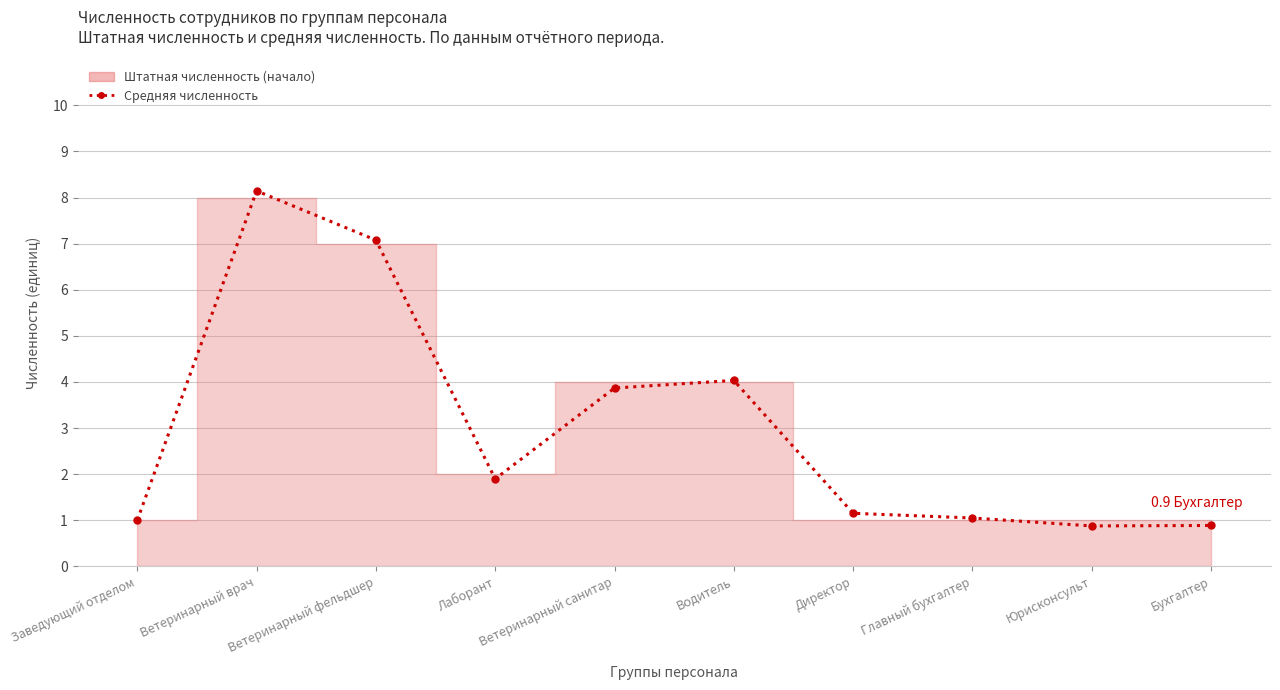

How many lines are shown in the chart?

1